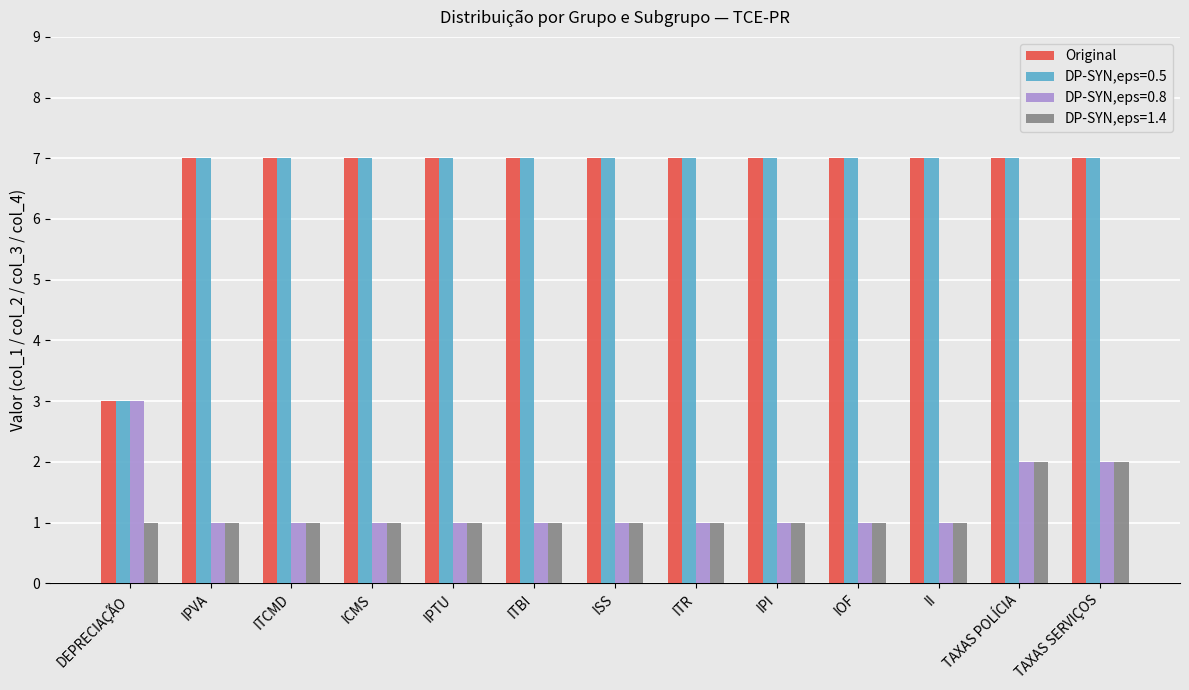

At which label does DP-SYN,eps=0.8 reach its peak?

DEPRECIAÇÃO